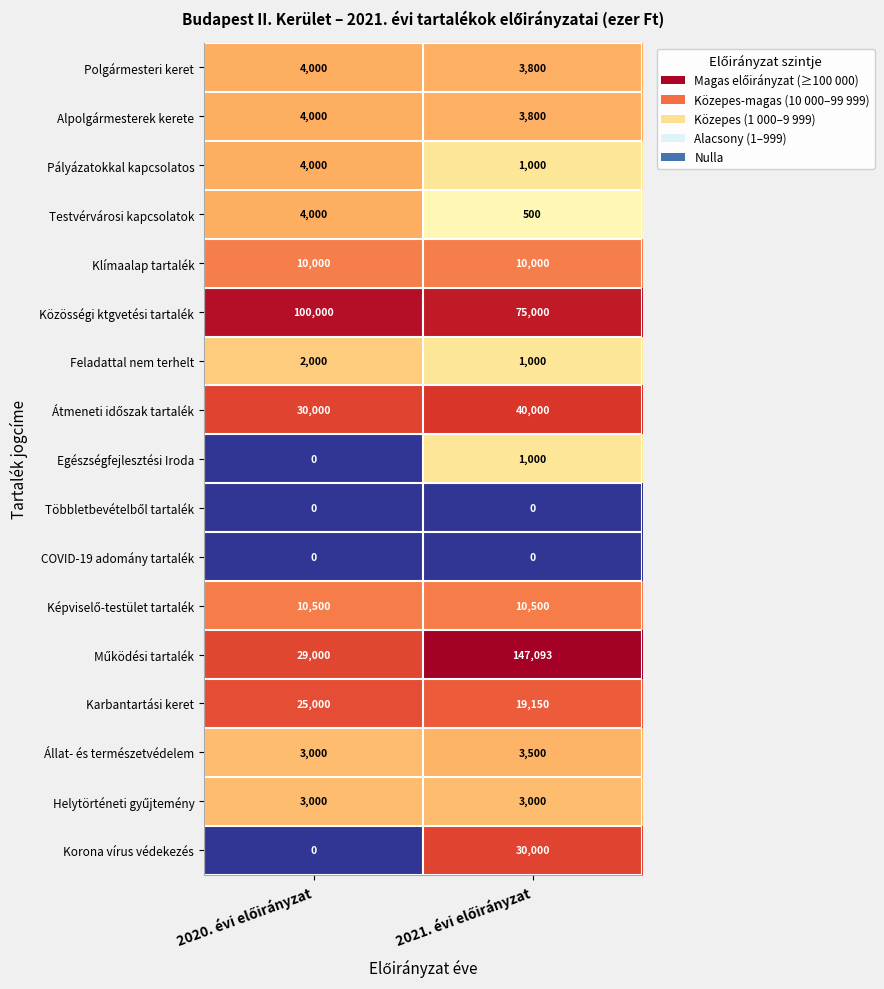

What is the sum of all Közösségi ktgvetési tartalék values?

175000